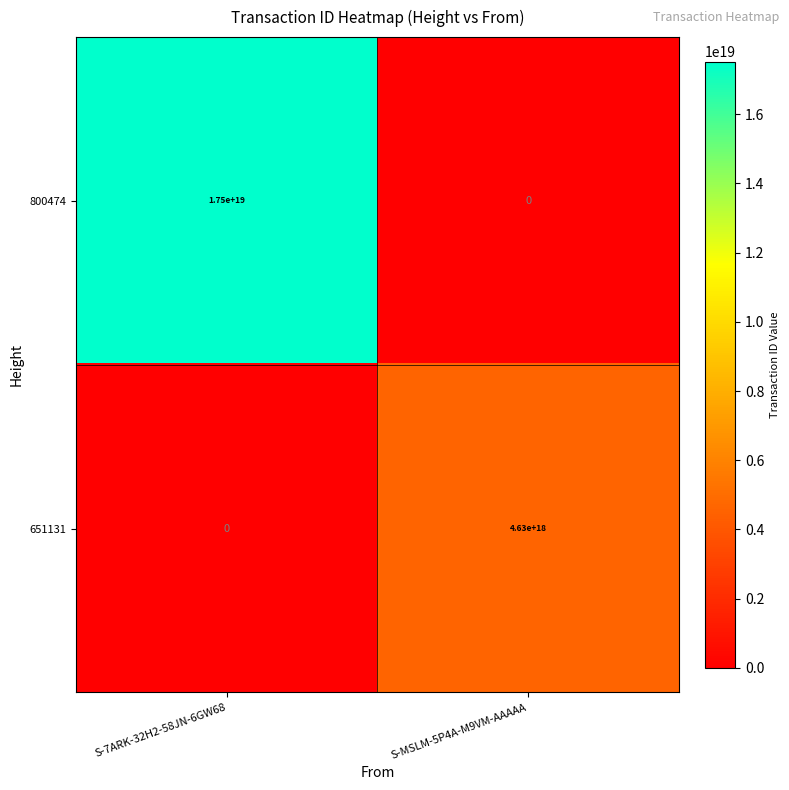

At which label is 800474 closest to 8750000000000000000?

S-7ARK-32H2-58JN-6GW68